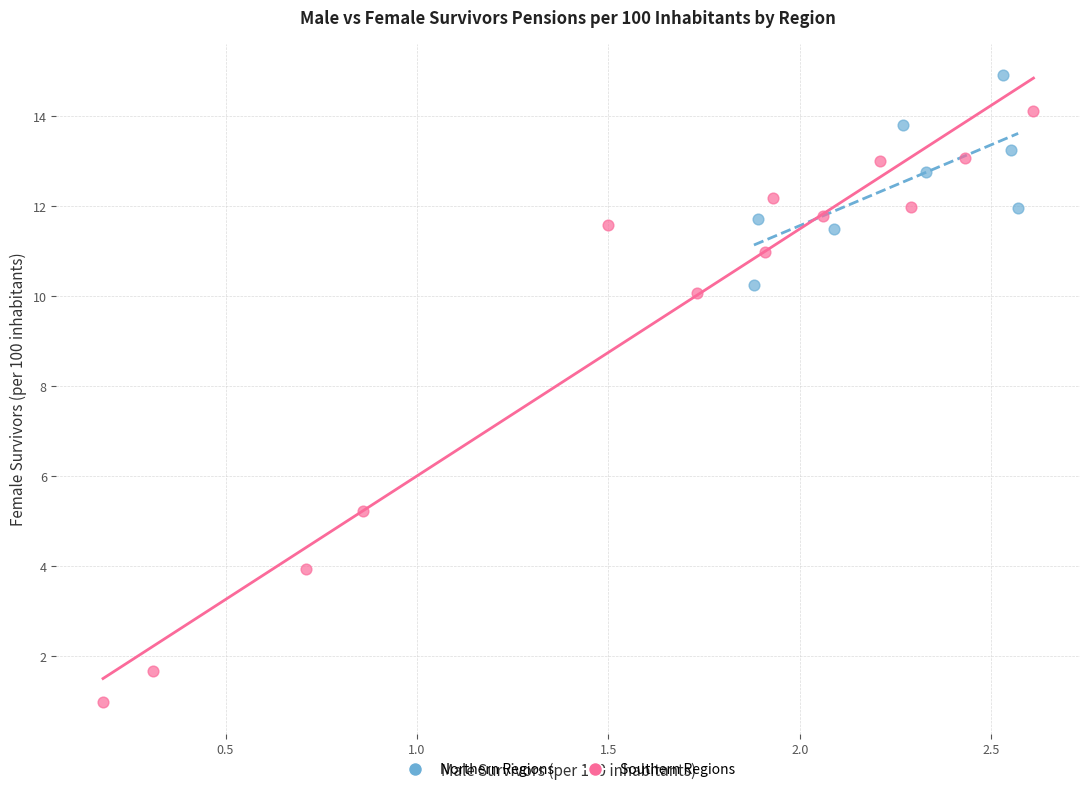

Which series has the largest Y range (max minus min)?

Southern Regions